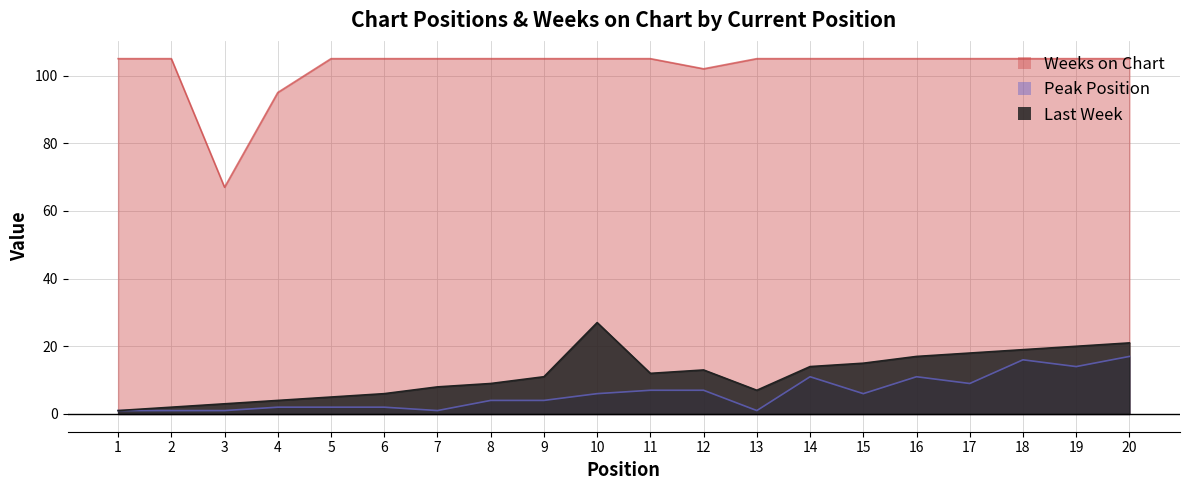

True or false: Peak Position and Last Week cross at least once.

False